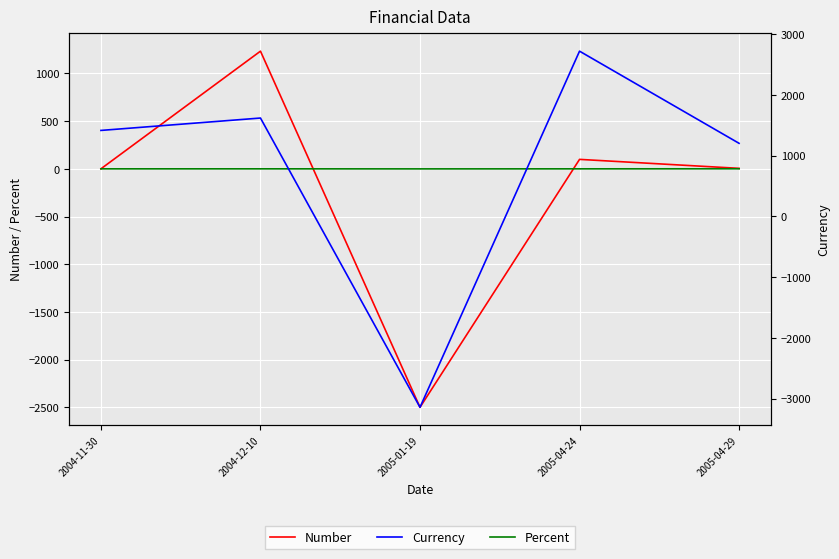

What is the label of the 4th point from the left?

2005-04-24